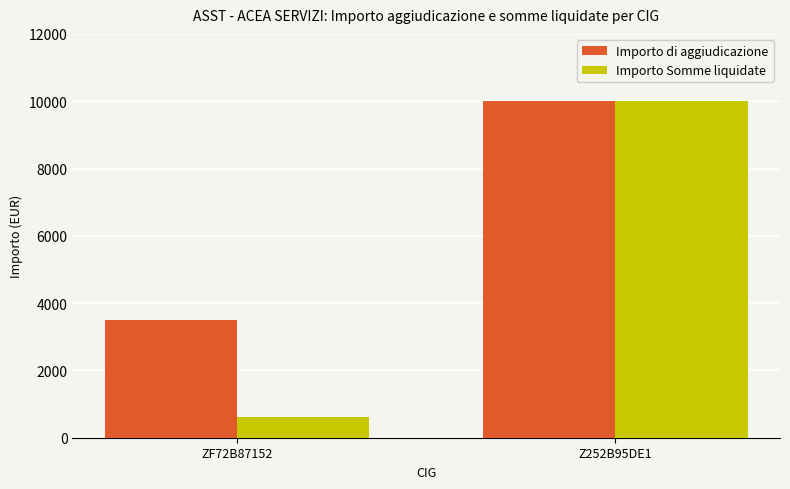

Between ZF72B87152 and Z252B95DE1, which series saw the biggest shift?

Importo Somme liquidate